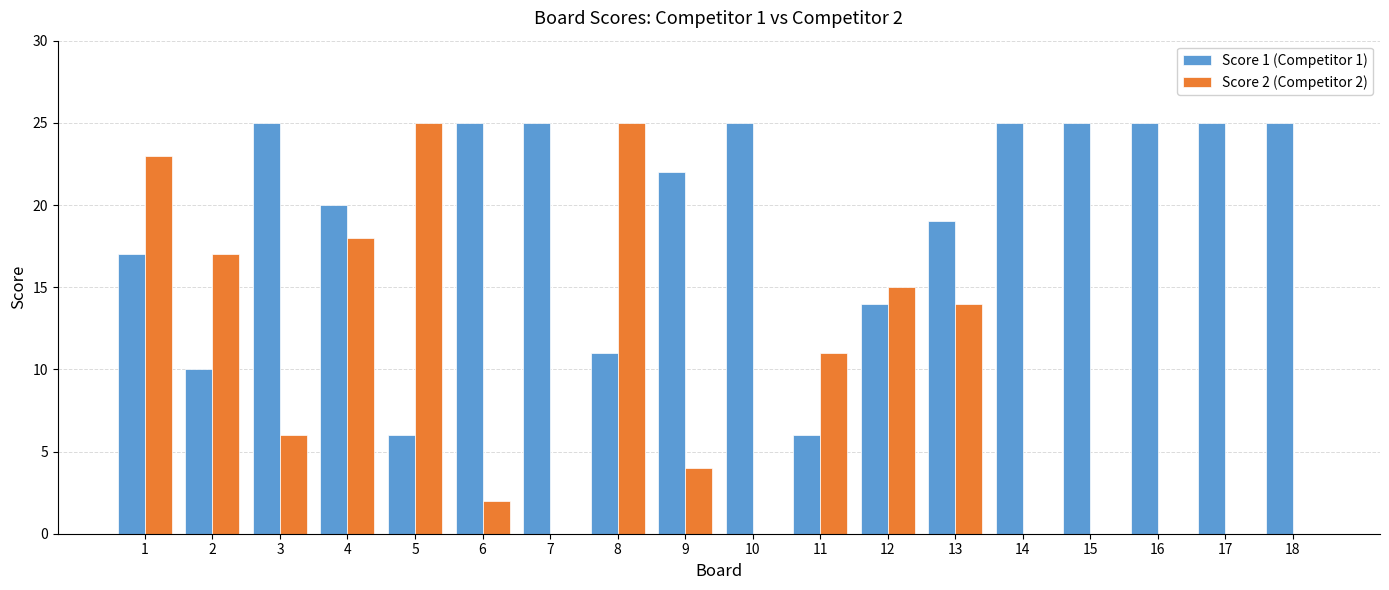

True or false: Score 1 (Competitor 1) has a value of 11 at 18.

False